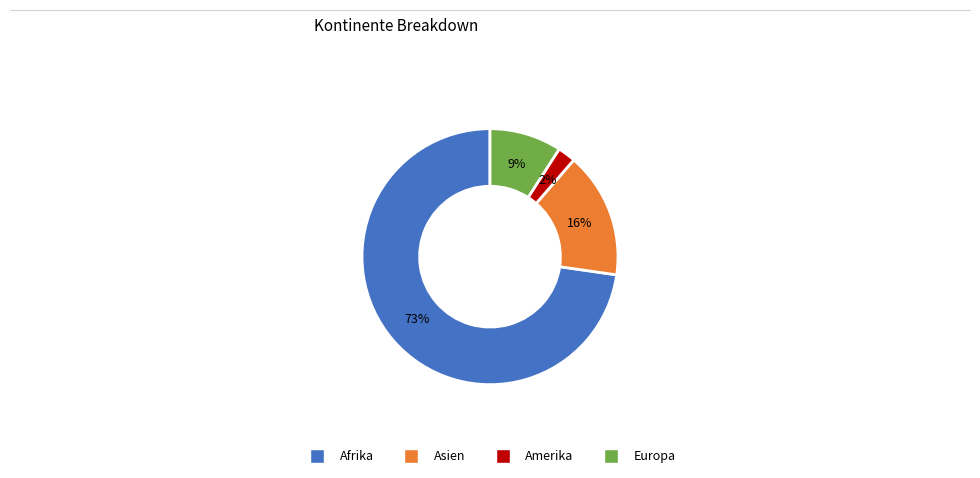

Which slice represents more than half of the pie?

Afrika